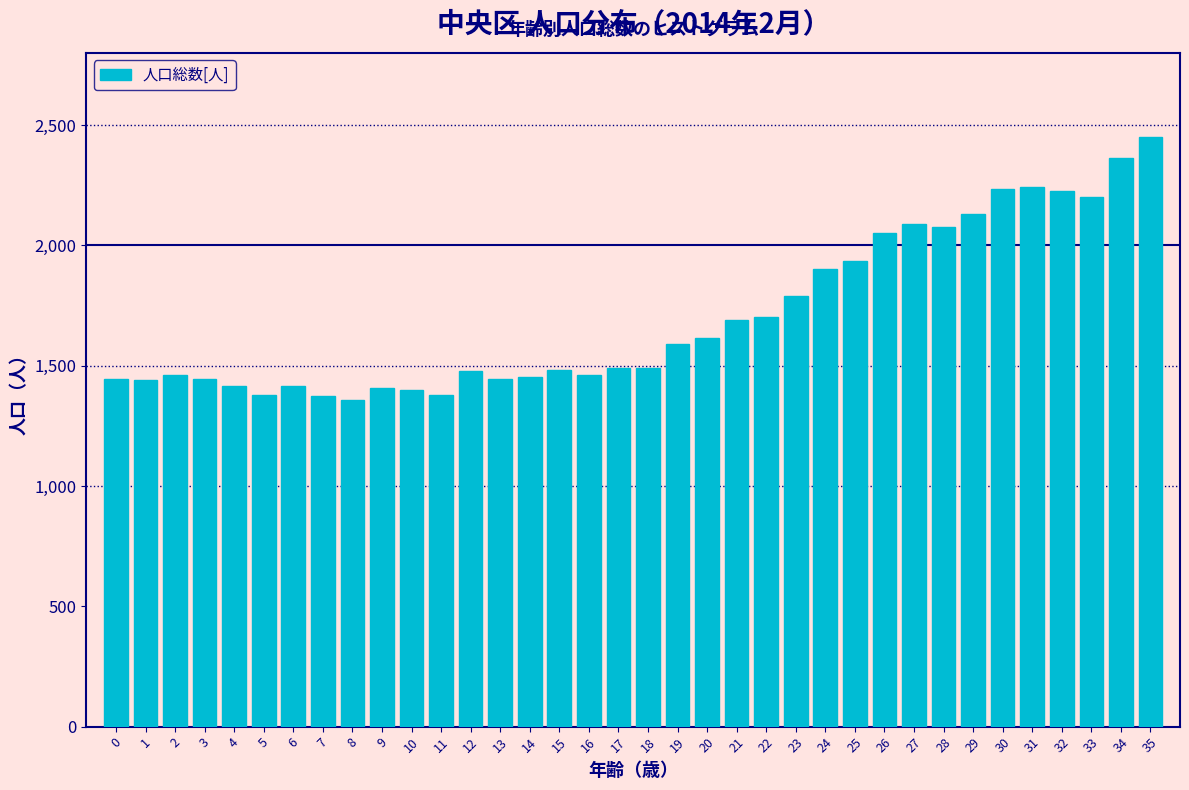

What is the minimum value shown in the chart?

1356